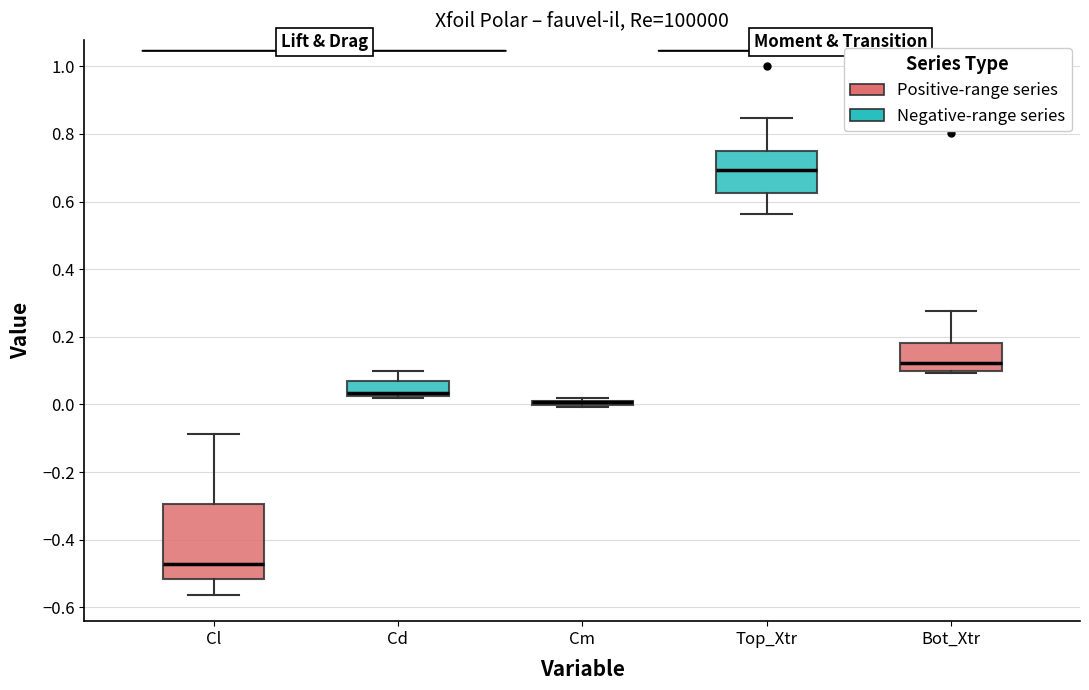

Comparing the boxes themselves (not the whiskers), which one is the tallest?

Cl